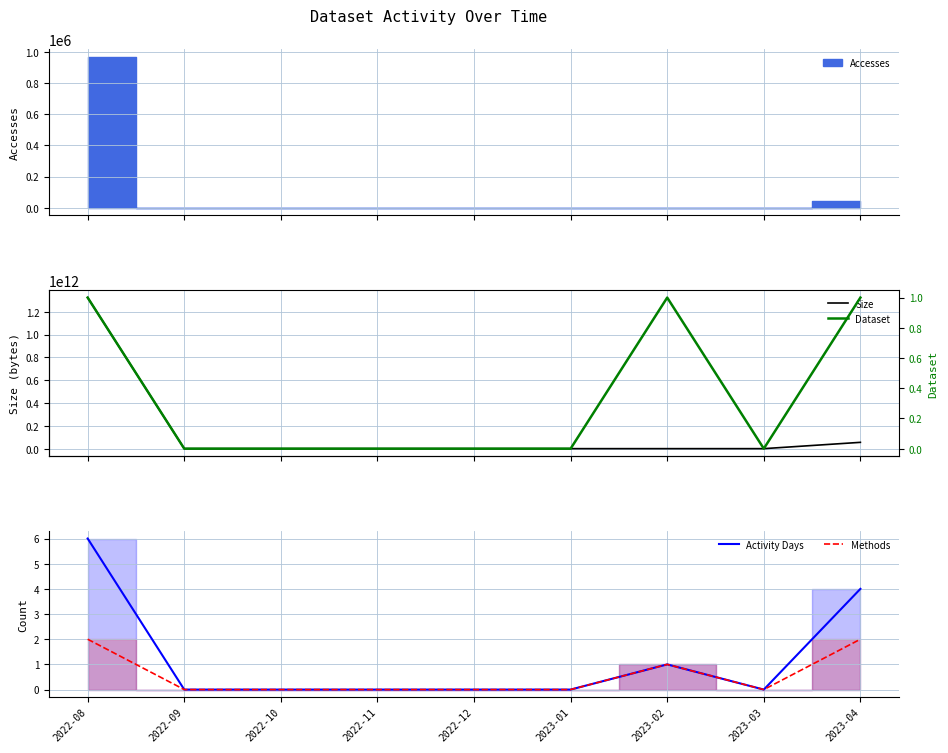

What is the label of the 5th point from the left?

2022-12